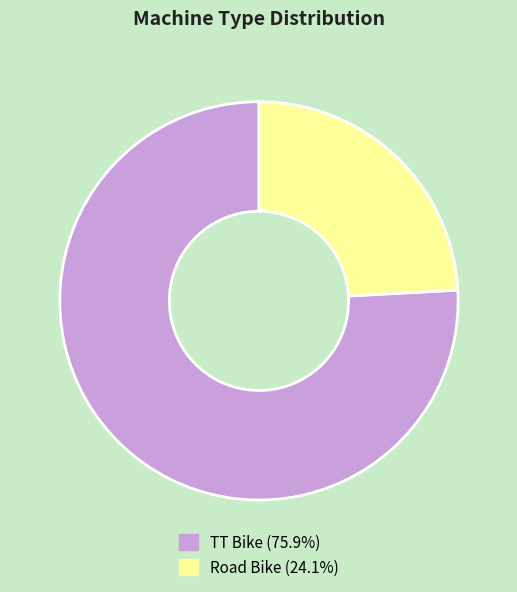

What is the largest slice in the pie chart?

TT Bike